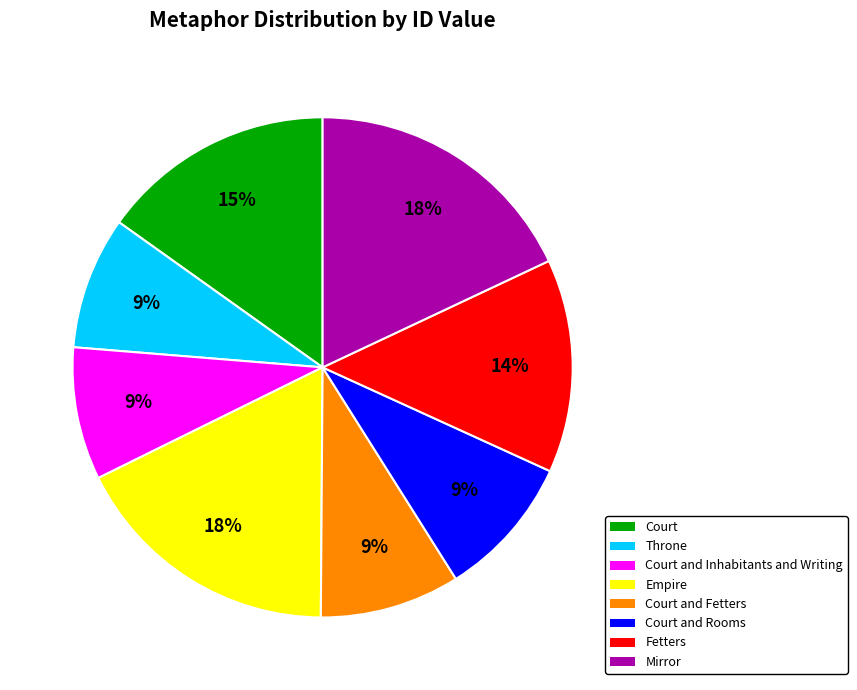

Is there a majority slice in this chart?

No